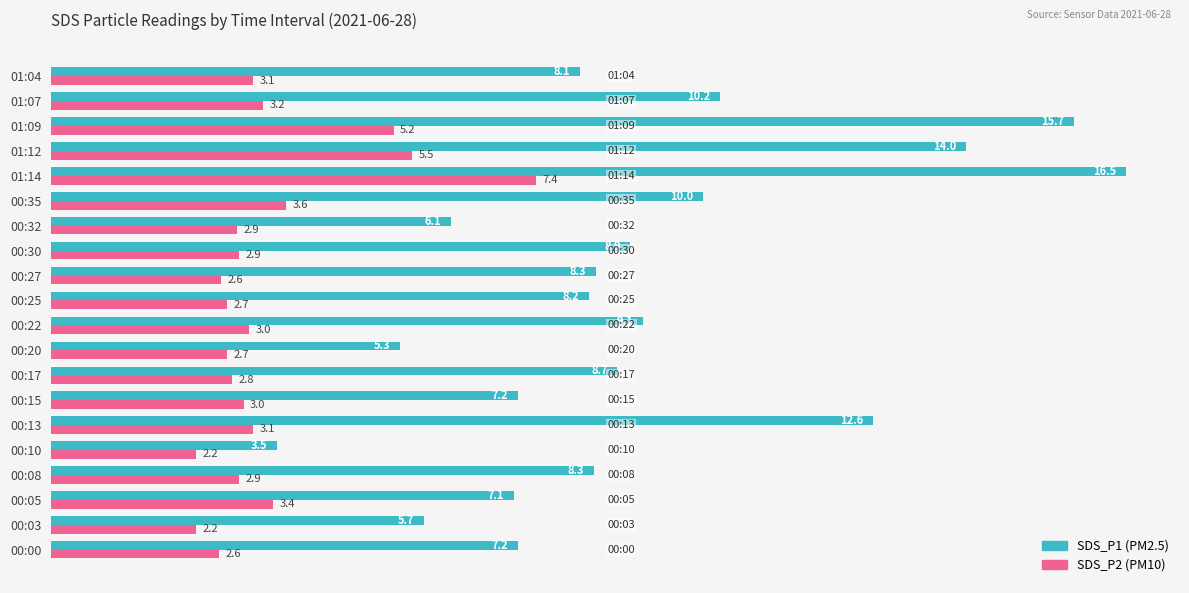

At which category is the sum across all series the highest?

01:14